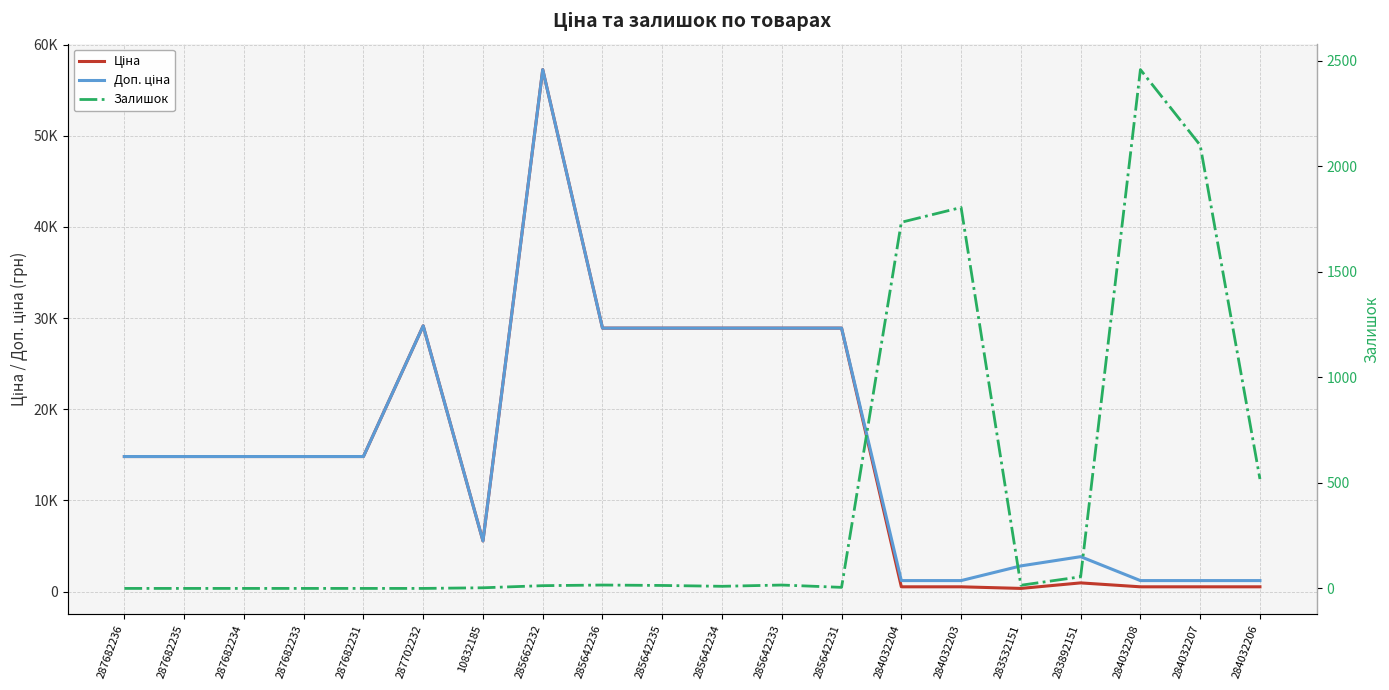

Which series has the largest total across all categories?

Доп. ціна